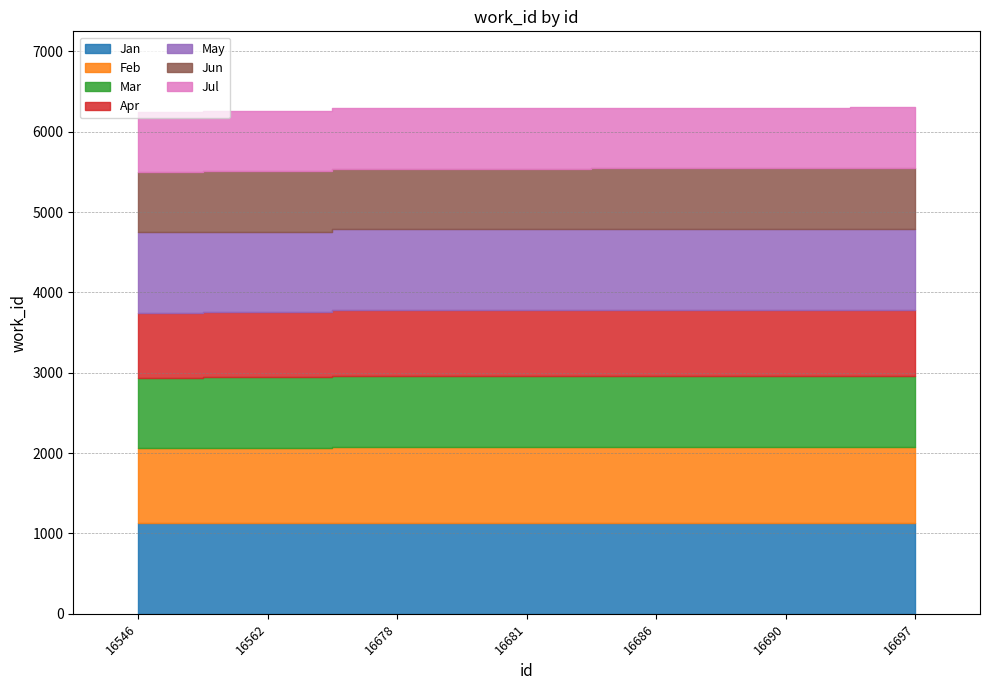

What is the smallest value displayed?

6247